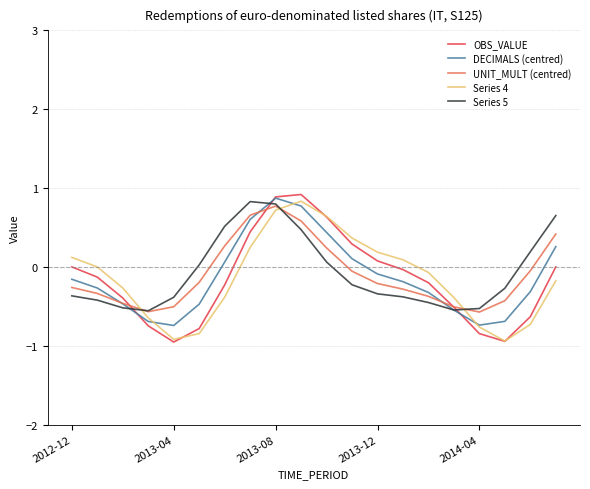

What are all the series names shown in the legend?

OBS_VALUE, DECIMALS (centred), UNIT_MULT (centred), Series 4, Series 5